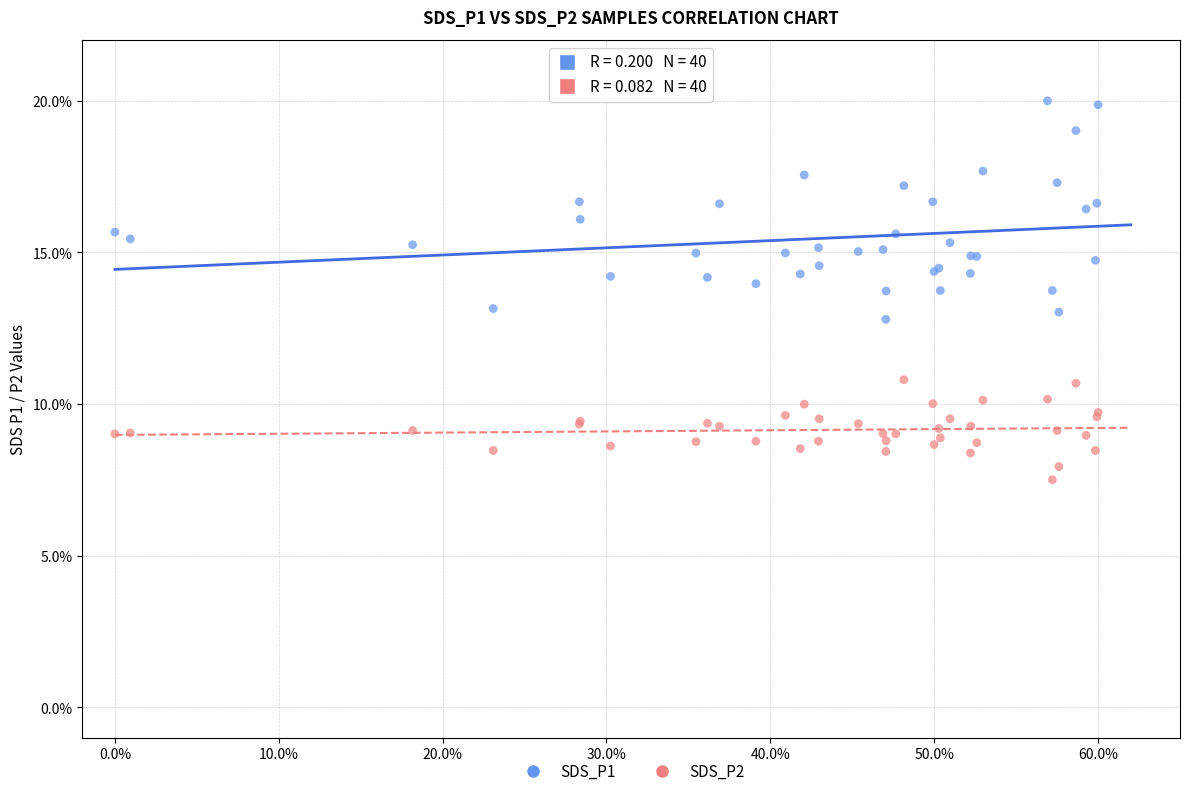

What are all the series names shown in the legend?

SDS_P1, SDS_P2